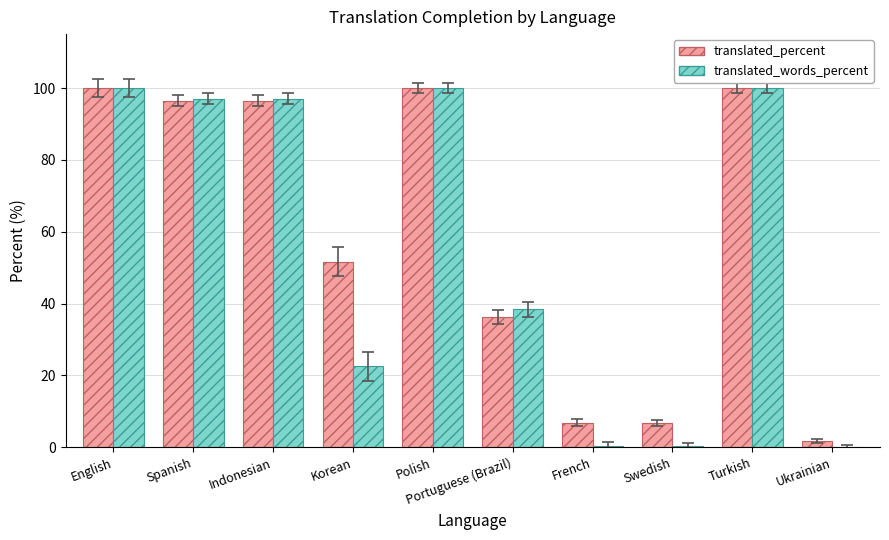

What is the highest value of the translated_words_percent series?

100.0